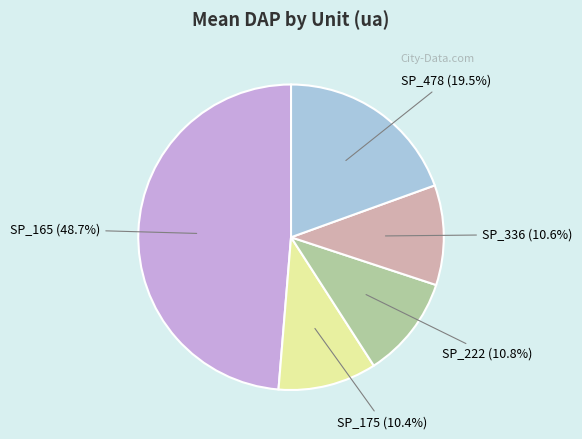

To the nearest percent, what percentage of the pie is SP_165?

49%